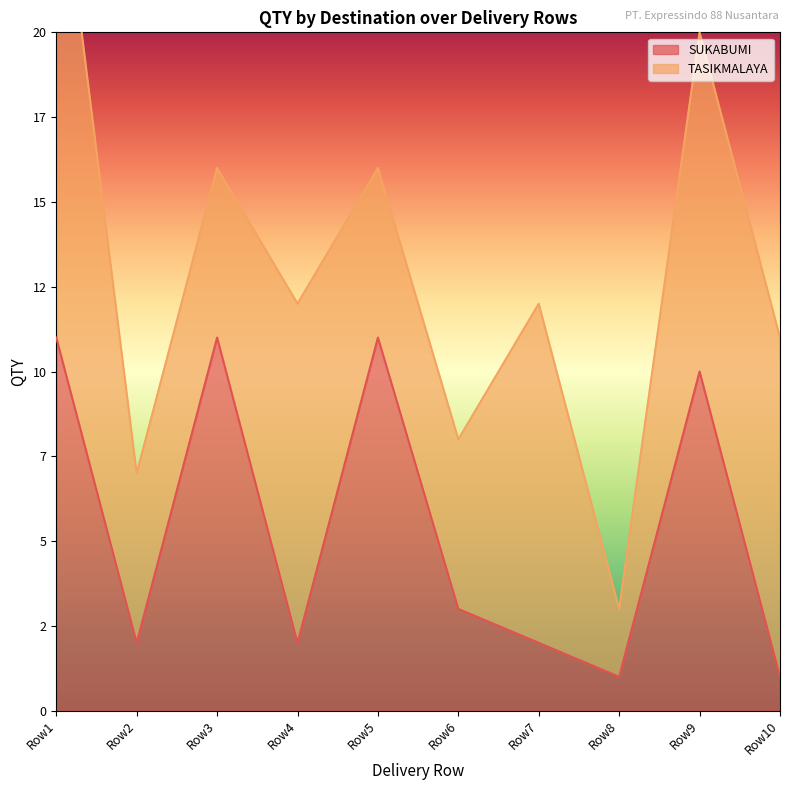

What is the average value?

5